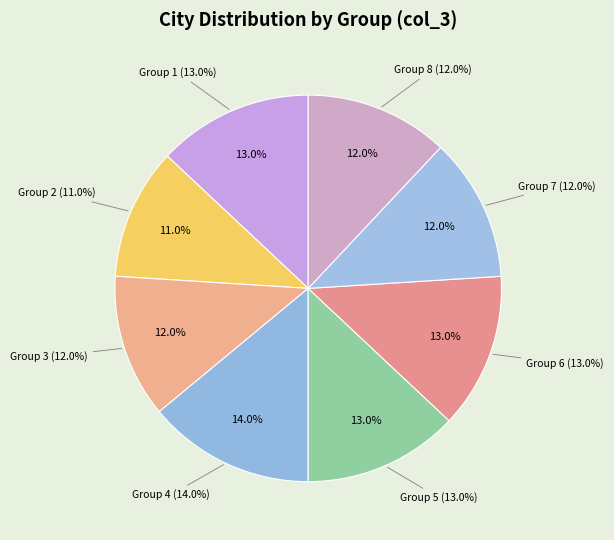

Which slice is the smallest?

2